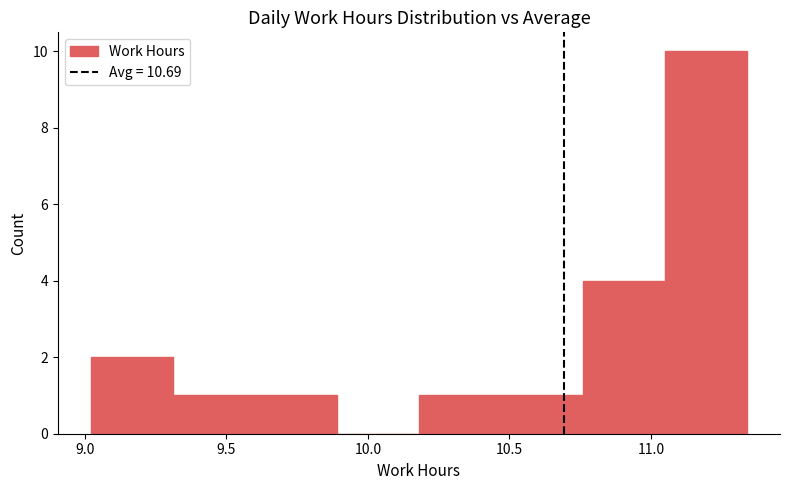

Reading left to right, list every bar in this chart as the range it spans on the x-axis followed by its height. Neither the bar edges nor the heights are printed on the chart, so give them approximately, as read against the axes.

9.02 to 9.31: 2
9.31 to 9.60: 1
9.60 to 9.89: 1
9.89 to 10.18: 0
10.18 to 10.47: 1
10.47 to 10.76: 1
10.76 to 11.05: 4
11.05 to 11.34: 10